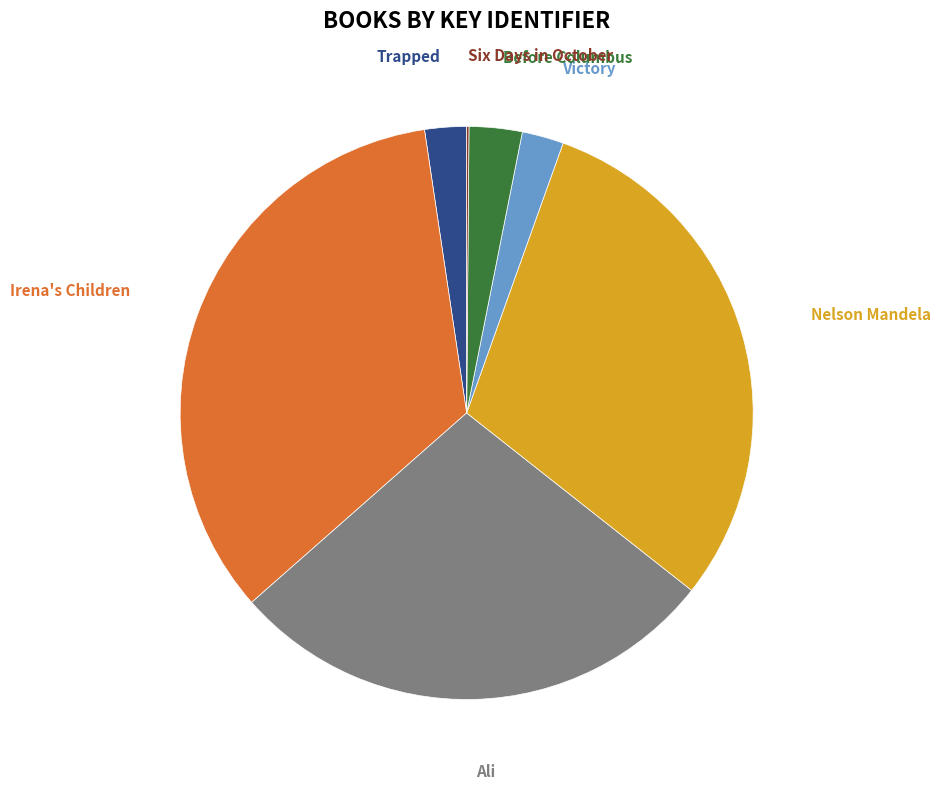

What is the largest slice in the pie chart?

Irena's Children